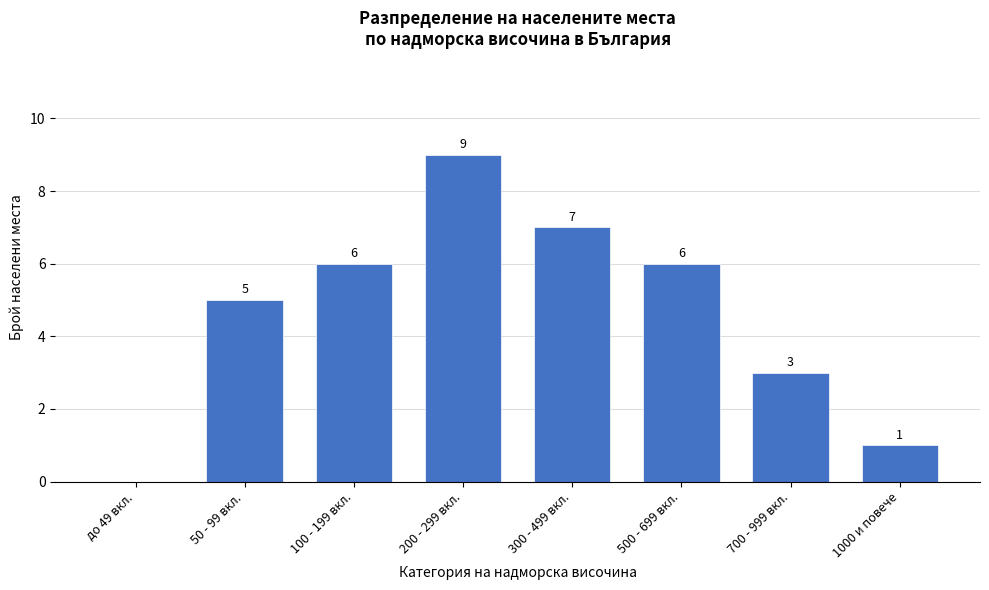

Reading left to right, list all the values displayed in this chart.

до 49 вкл.=0	50 - 99 вкл.=5	100 - 199 вкл.=6	200 - 299 вкл.=9	300 - 499 вкл.=7	500 - 699 вкл.=6	700 - 999 вкл.=3	1000 и повече=1